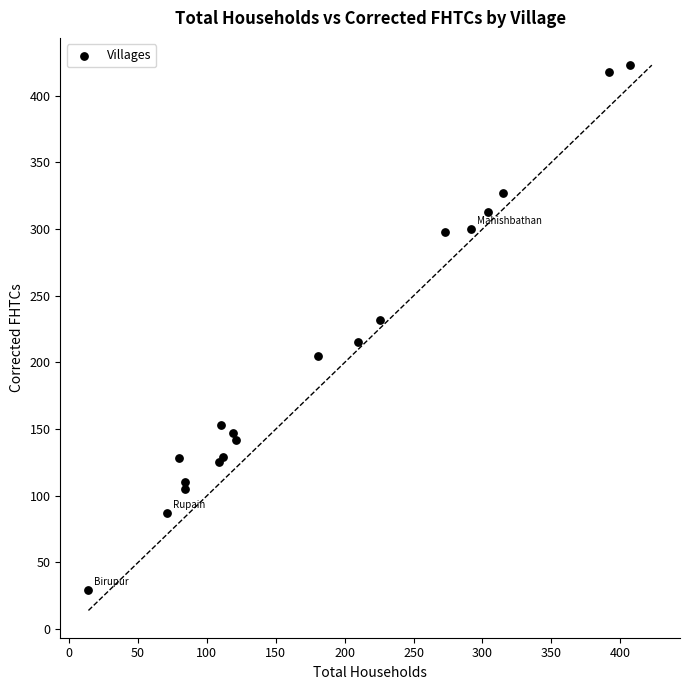

What Y value in the scatter plot is closest to 226?

232